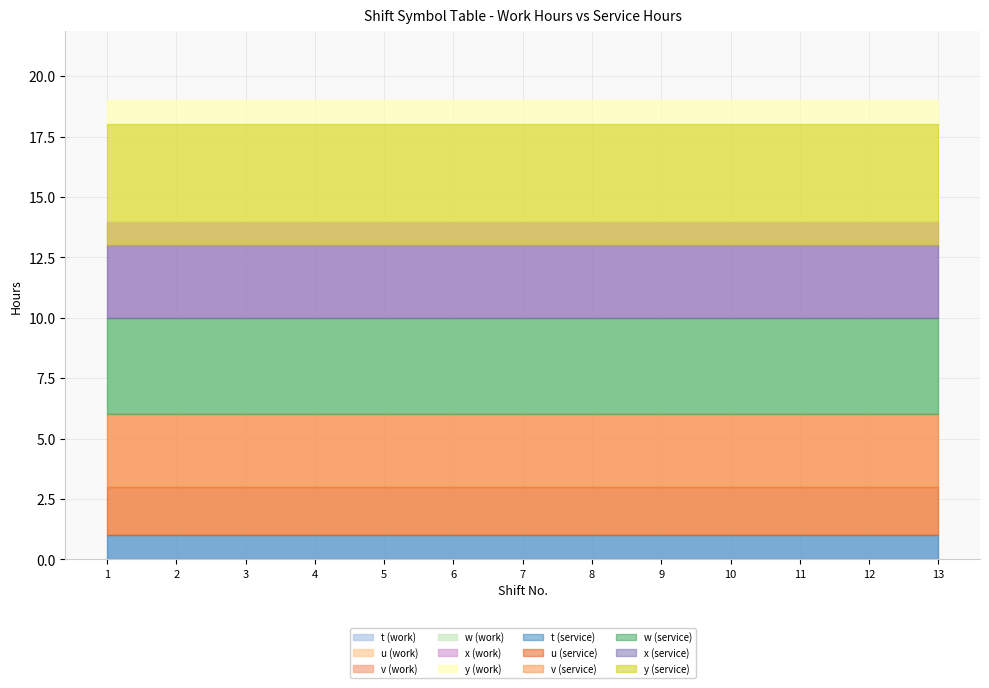

What is the average value of the w series?

4